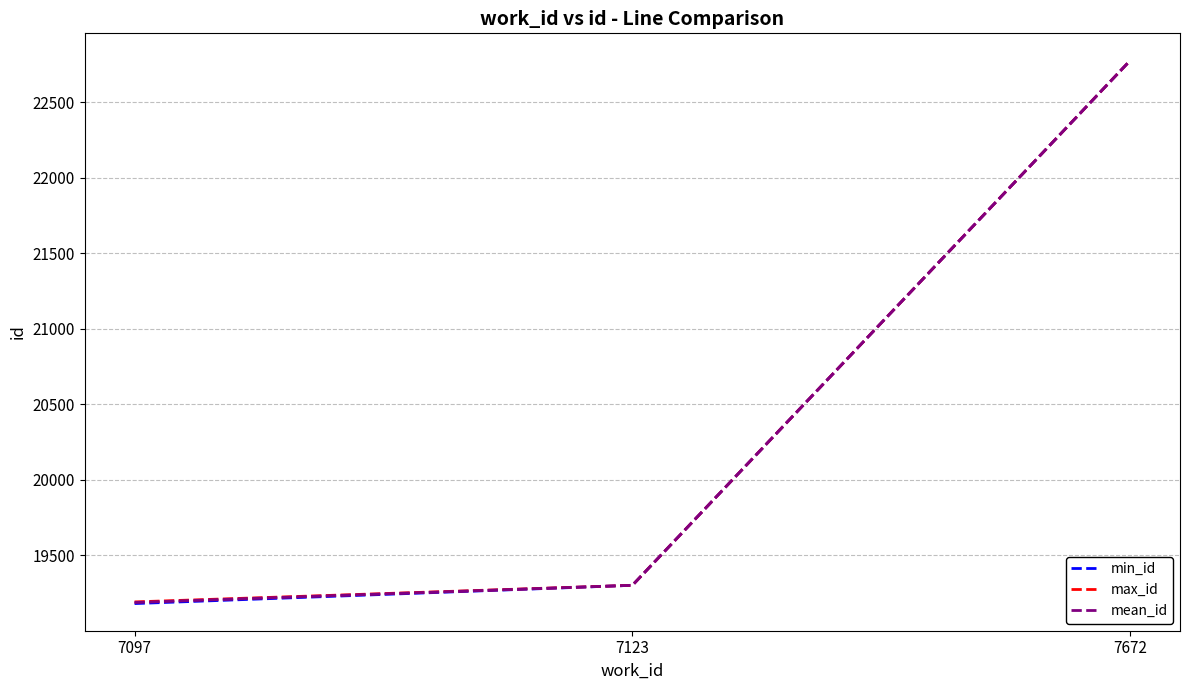

True or false: min_id has a value of 11870 at 7097.

False